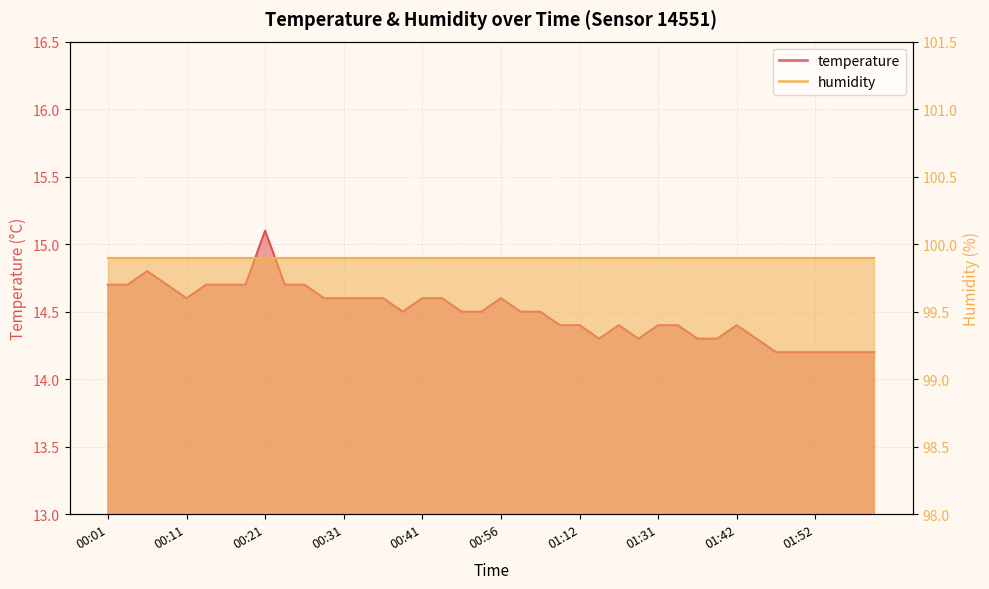

List the labels in order of value, largest first.

00:21, 00:06, 00:01, 00:03, 00:08, 00:13, 00:16, 00:18, 00:23, 00:26, 00:11, 00:28, 00:31, 00:33, 00:36, 00:41, 00:43, 00:56, 00:38, 00:51, 00:54, 00:59, 01:01, 01:04, 01:12, 01:20, 01:31, 01:34, 01:42, 01:17, 01:26, 01:37, 01:39, 01:44, 01:47, 01:49, 01:52, 01:54, 01:57, 01:59